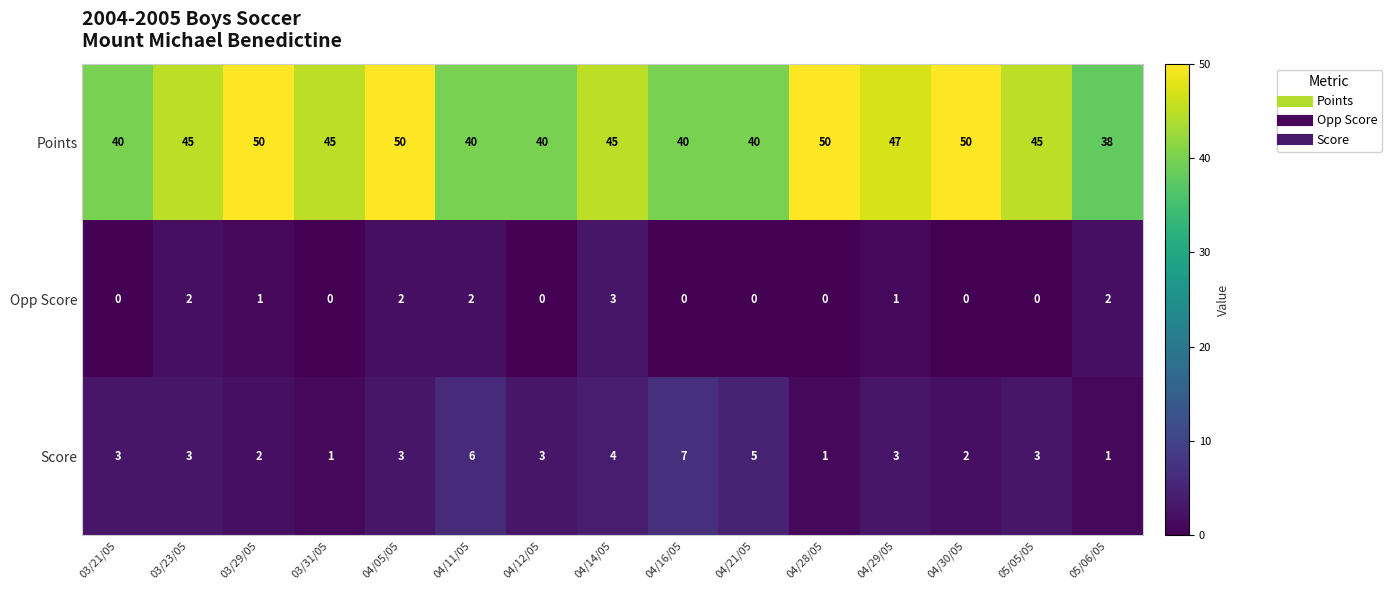

What is the maximum value for Opp Score?

3